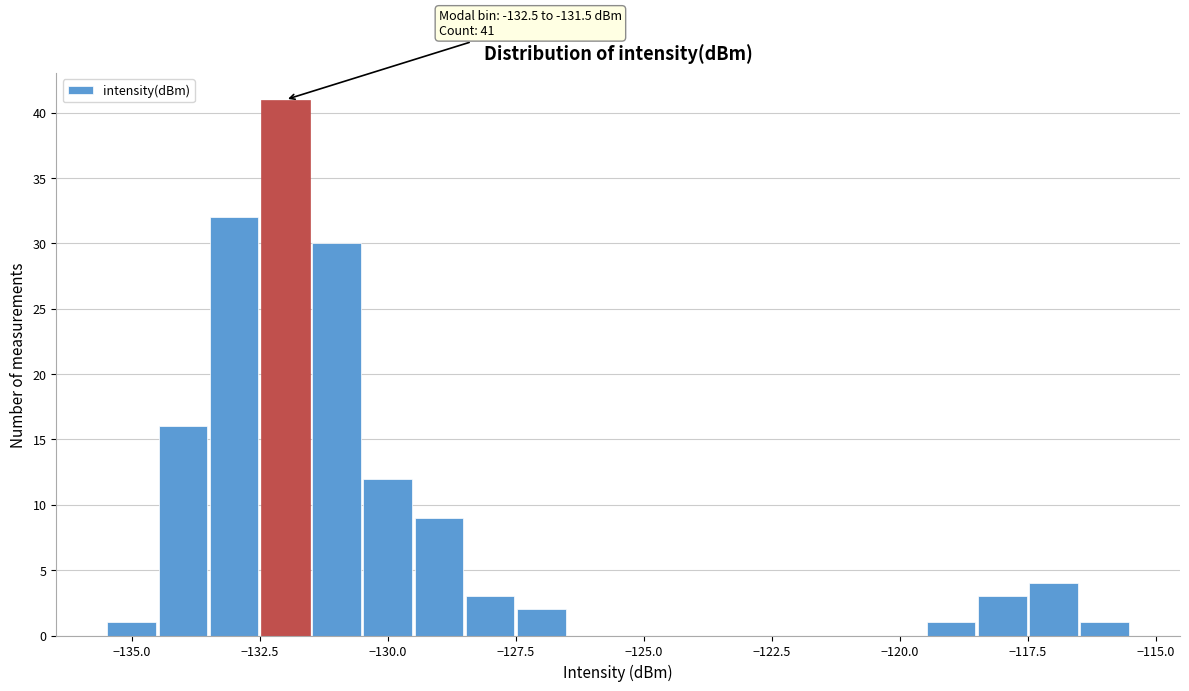

Around what value on the x-axis is the tallest bar? Give the approximate position of its centre, as read against the axis.

-132.0